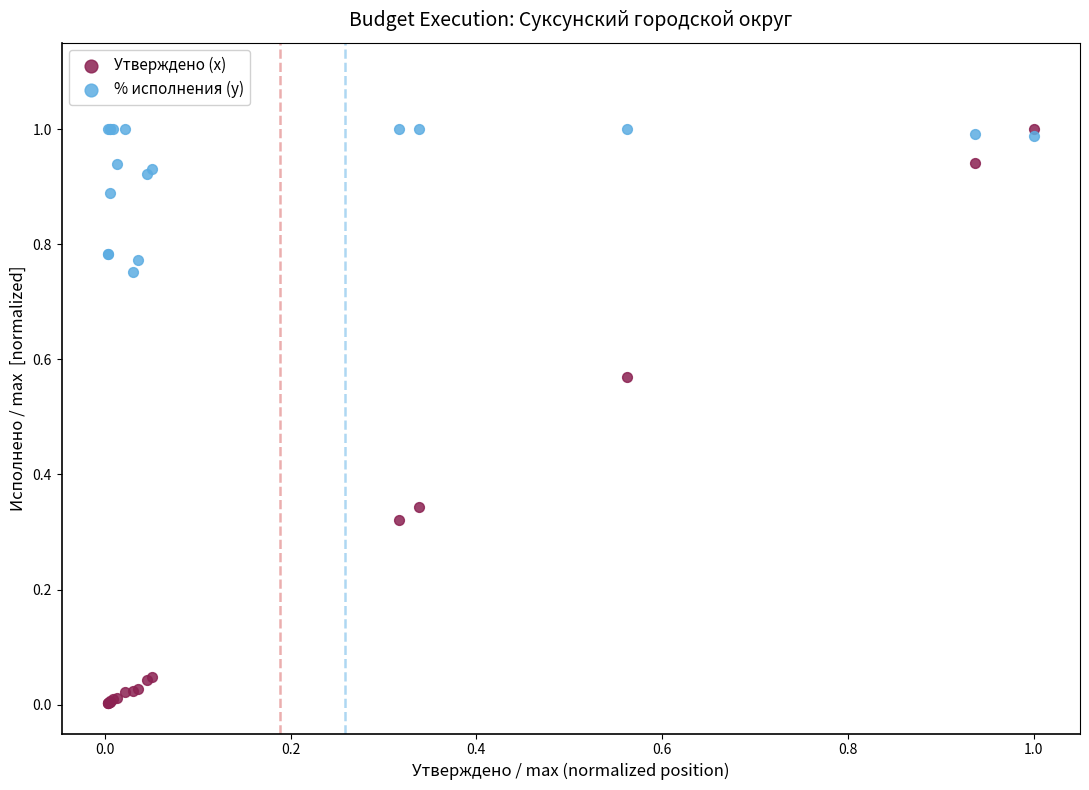

Which series contains the lowest Y value?

Утверждено (x)